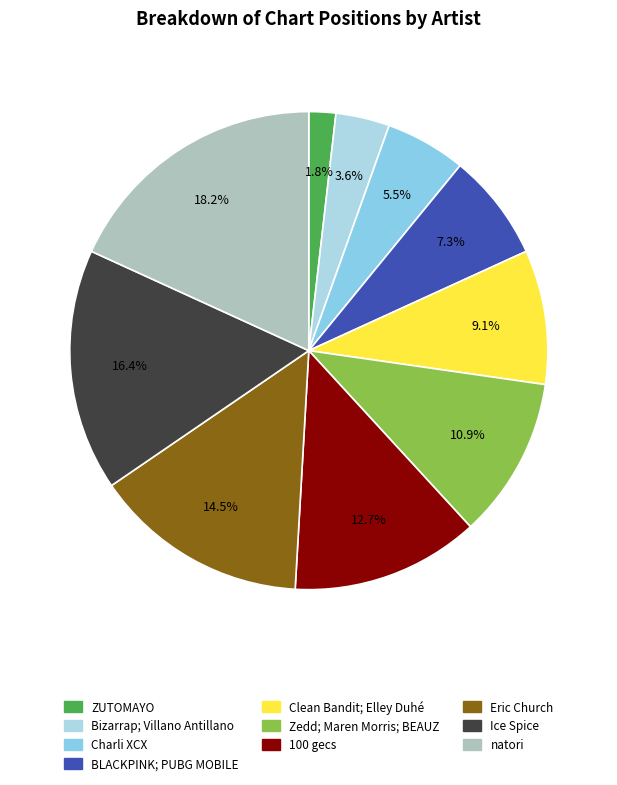

Is it true that Ice Spice is 23% of the pie?

False